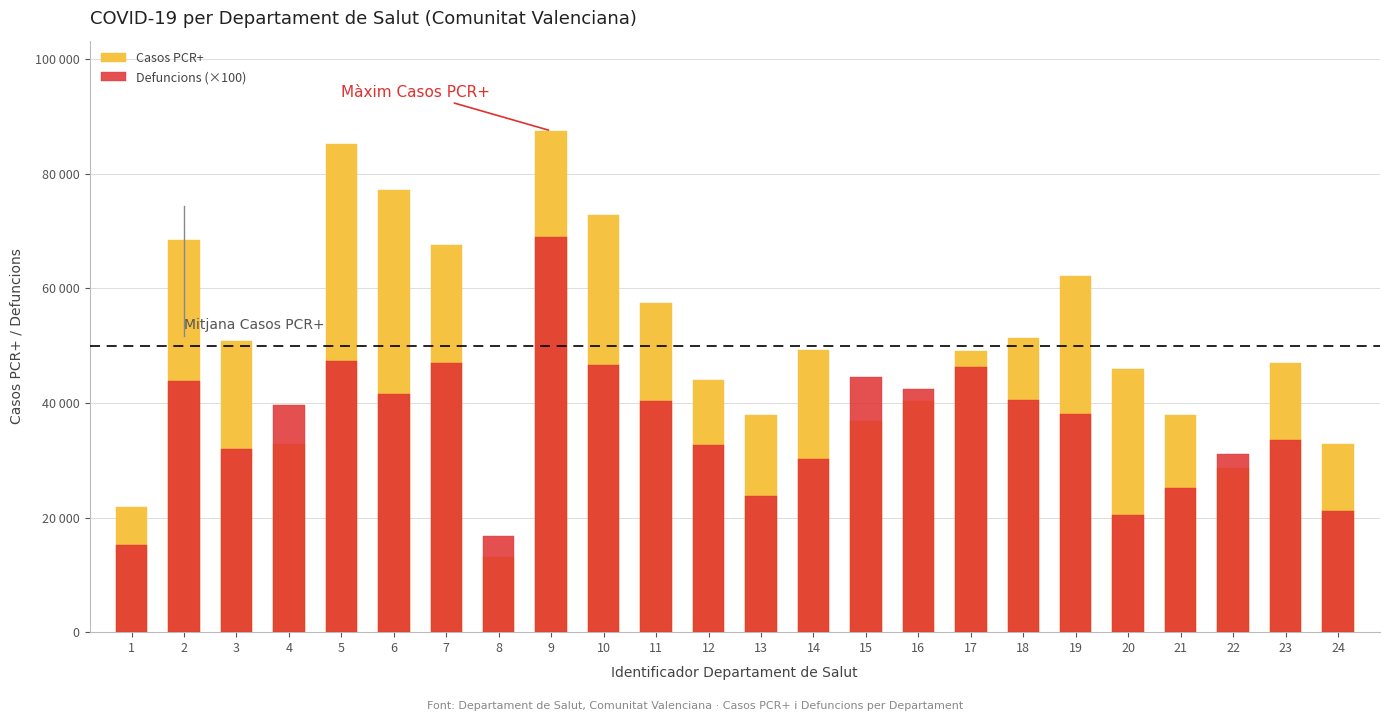

How many distinct data groups are displayed?

2